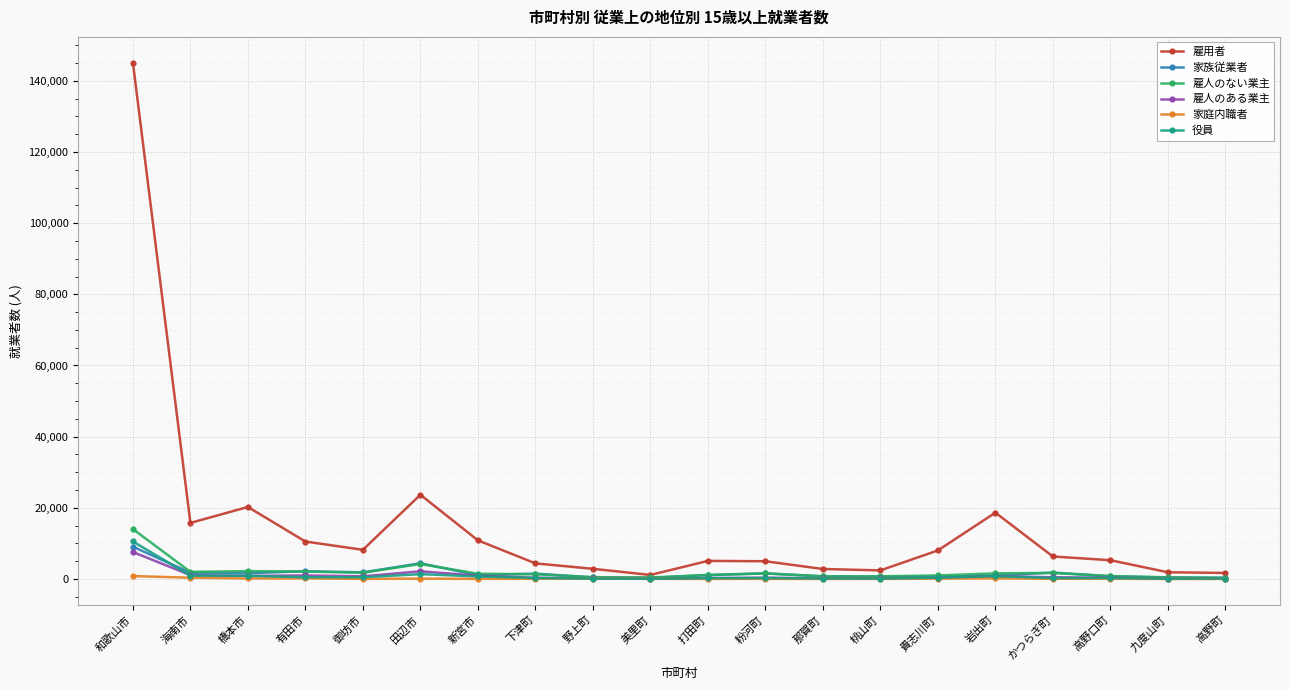

What is the lowest value of the 家庭内職者 series?

4